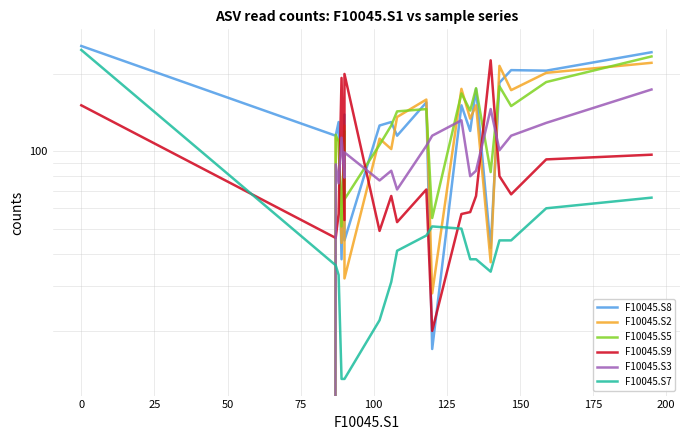

Is it true that F10045.S9 equals 29 at 13?

False